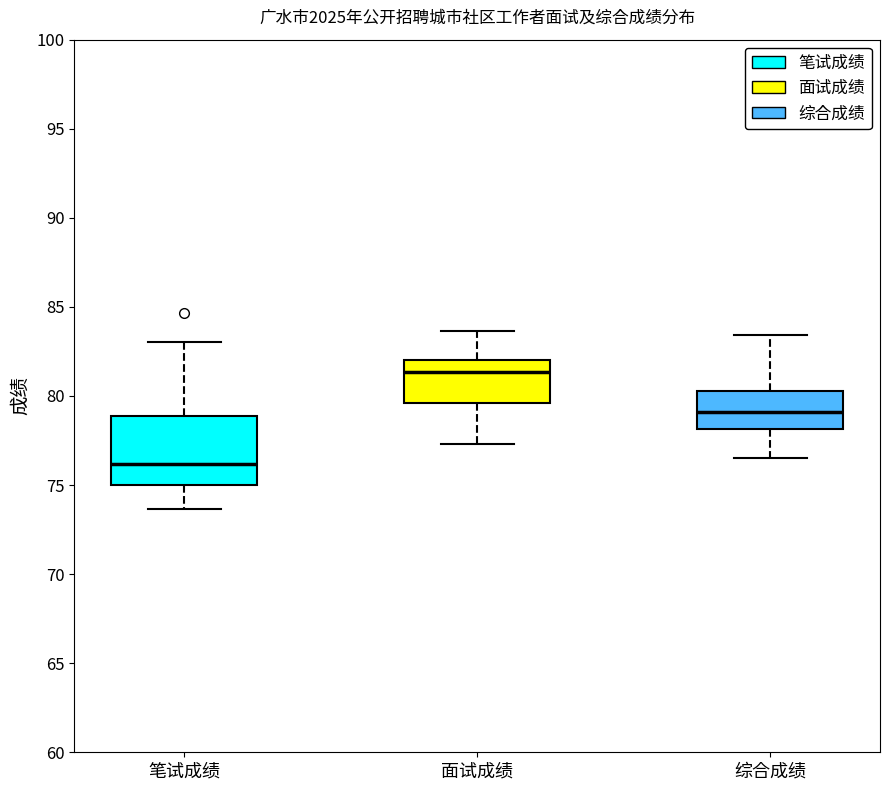

Reading left to right, transcribe this box plot: for each box, give where its median line is, the range the box spans, and where its two whiskers end, as read against the y-axis. The values are not printed on the chart, so give them approximately, as read against the axis.

笔试成绩: median 76.0, box 75.0 to 79.0, whiskers 73.5 to 83.0
面试成绩: median 81.5, box 79.5 to 82.0, whiskers 77.5 to 83.5
综合成绩: median 79.0, box 78.0 to 80.5, whiskers 76.5 to 83.5